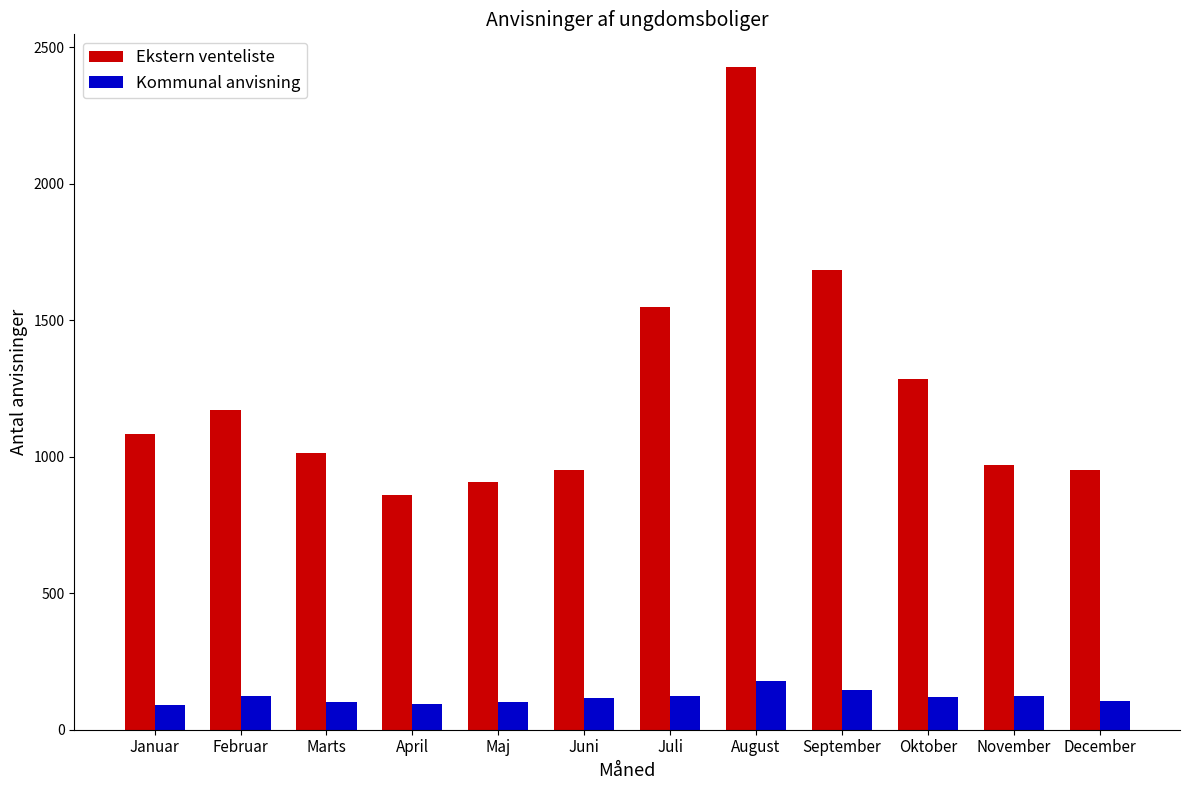

How many bars are there in each group?

2